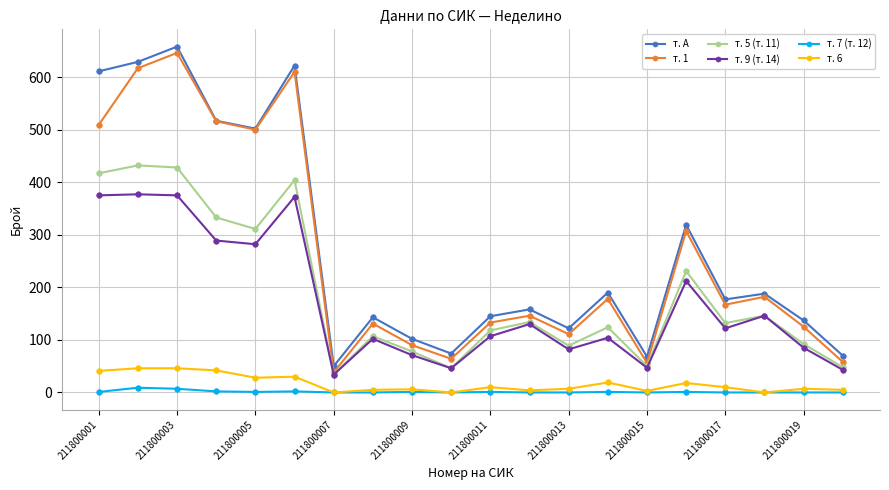

True or false: т. 7 (т. 12) has more than 2 interior local peaks.

True